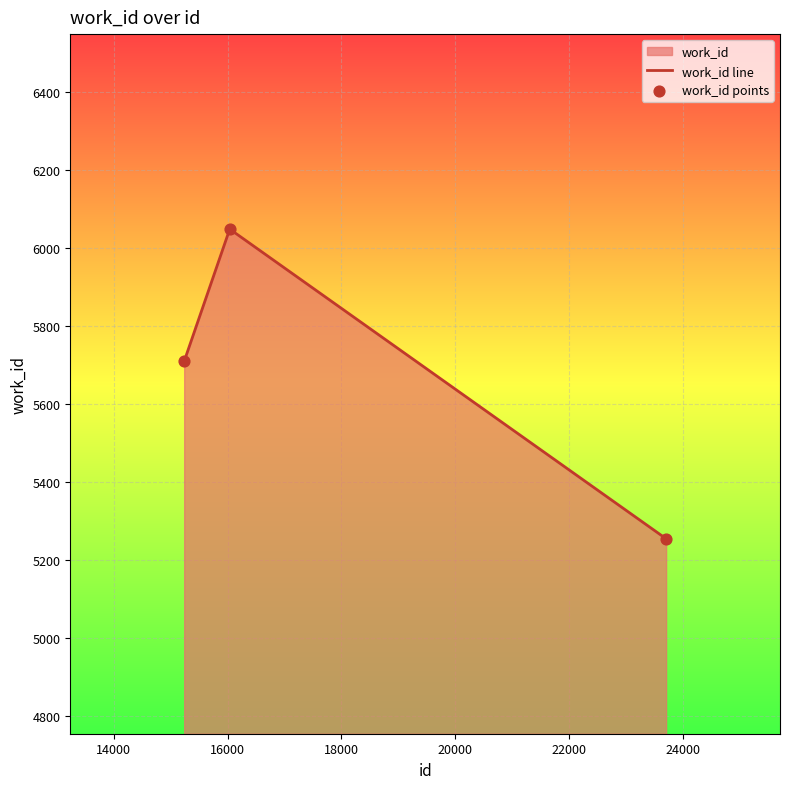

What is the maximum value shown in the chart?

6049